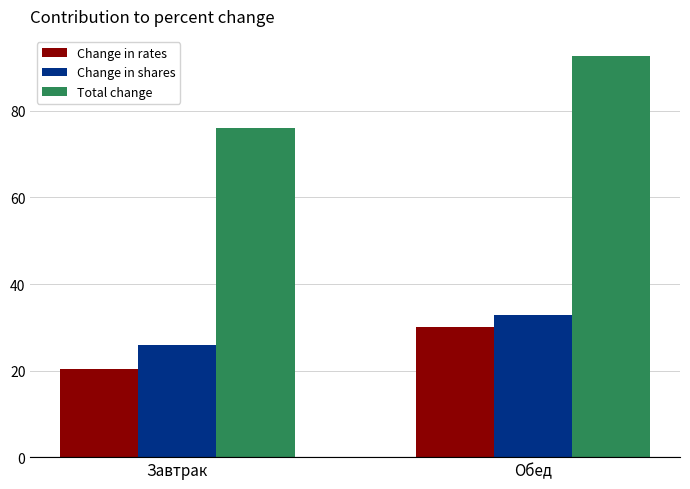

Which category has the highest value across all series?

Обед